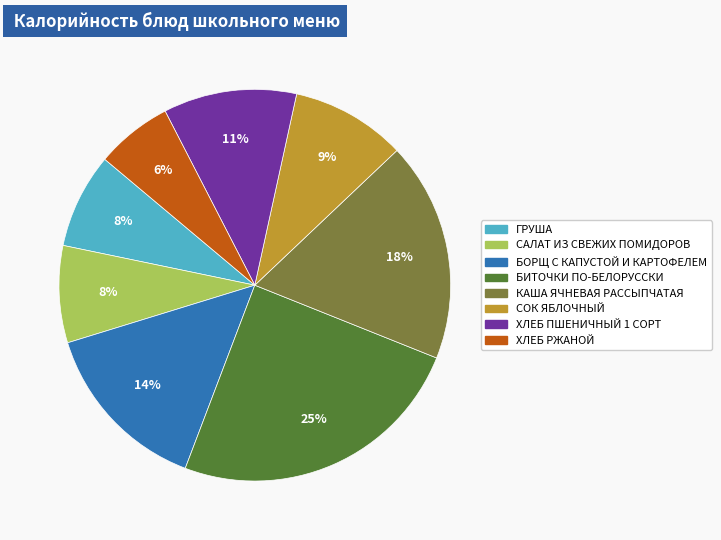

To the nearest percent, what is the combined percentage of ХЛЕБ ПШЕНИЧНЫЙ 1 СОРТ and БИТОЧКИ ПО-БЕЛОРУССКИ?

36%